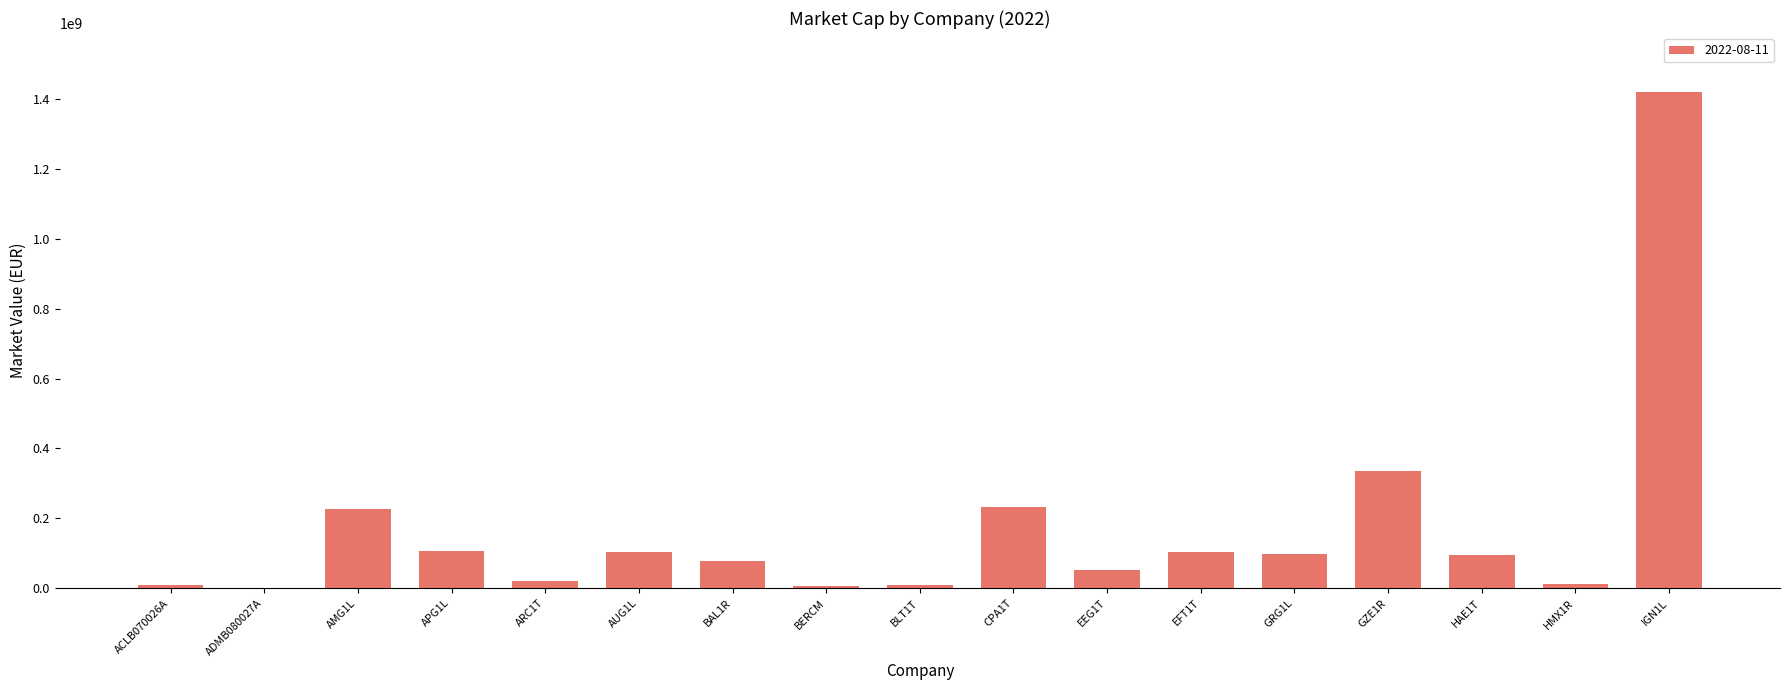

What is the sum of all values?

2902387834.5